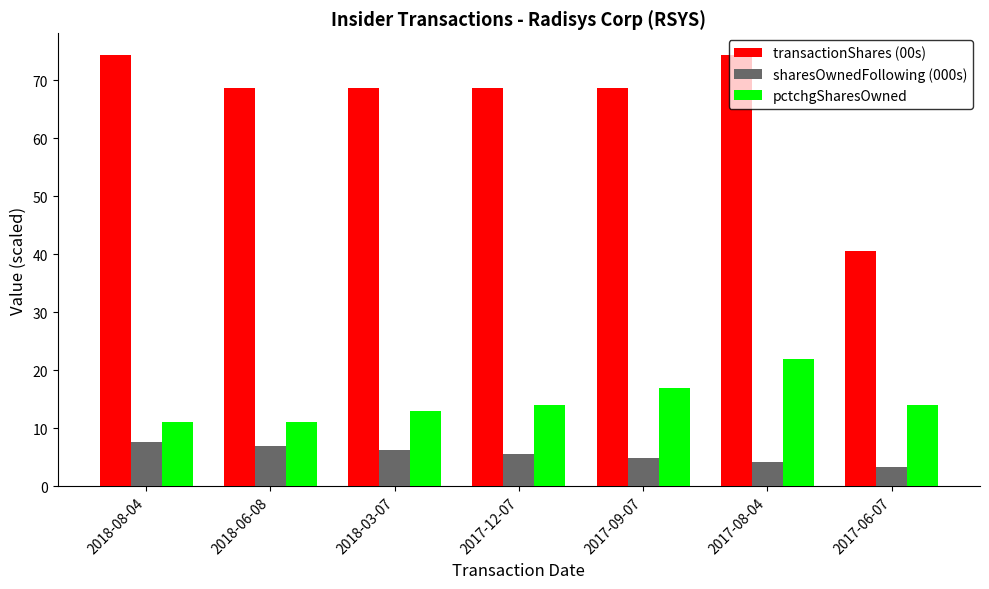

The value of pctchgSharesOwned at 2017-06-07 is 5.2. True or false?

False